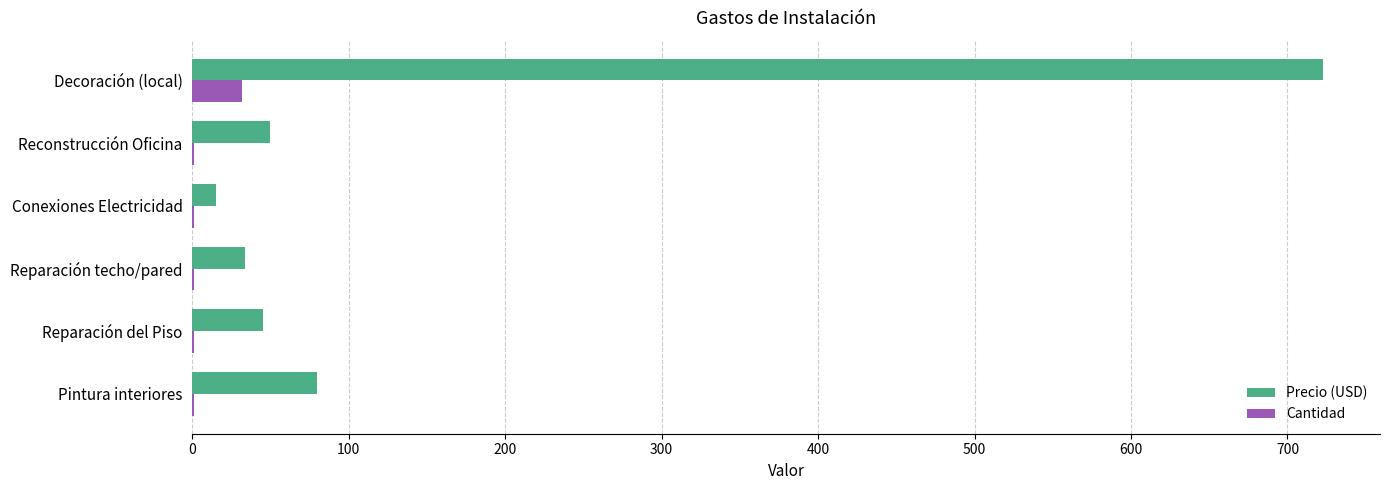

Which label corresponds to the largest value in the chart?

Decoración (local)